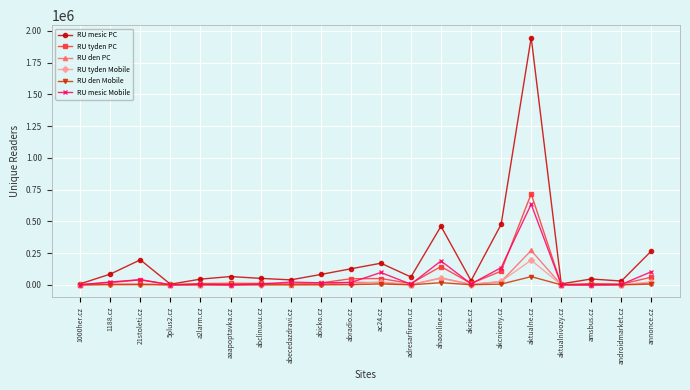

What value does the RU tyden Mobile series have at aaapoptavka.cz, to the nearest 50?

50